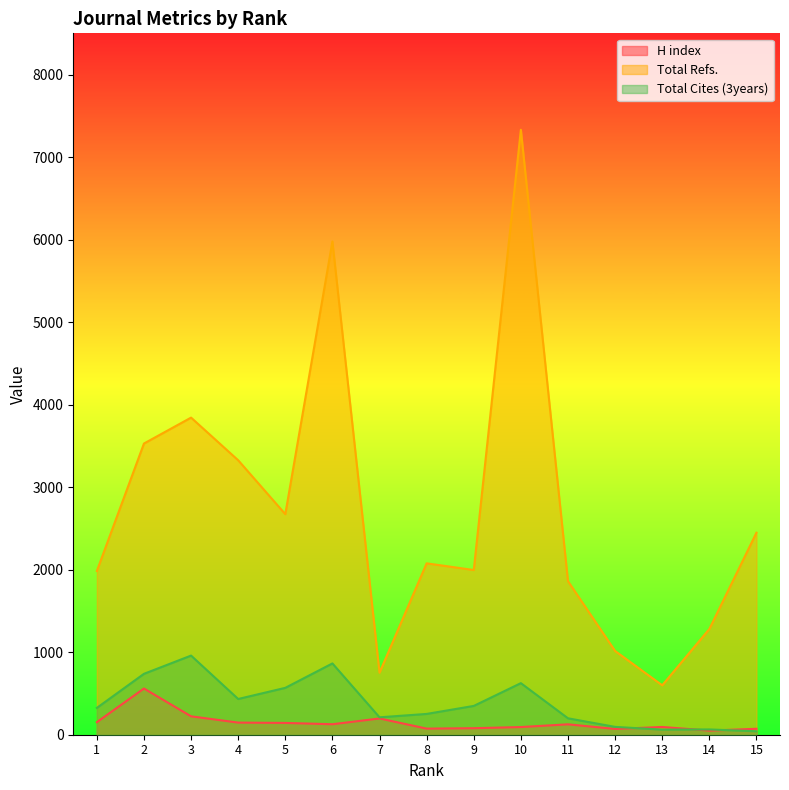

Rank the series at 8 from highest to lowest value.

Total Refs., Total Cites (3years), H index